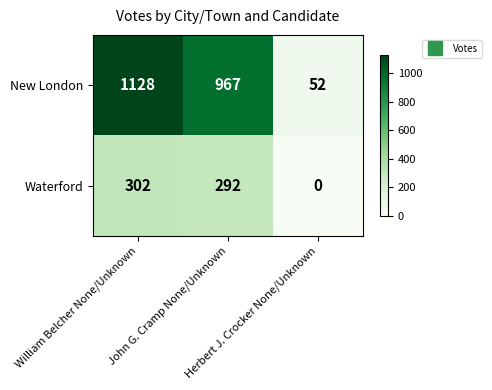

Which series has the largest range (max minus min)?

New London